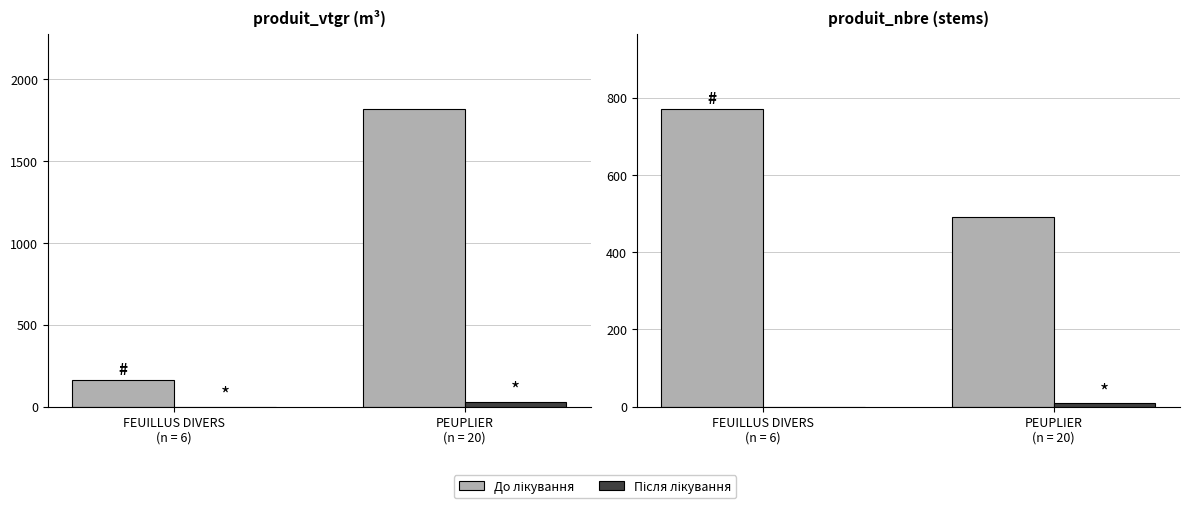

What is the lowest value of the До лікування series?

491